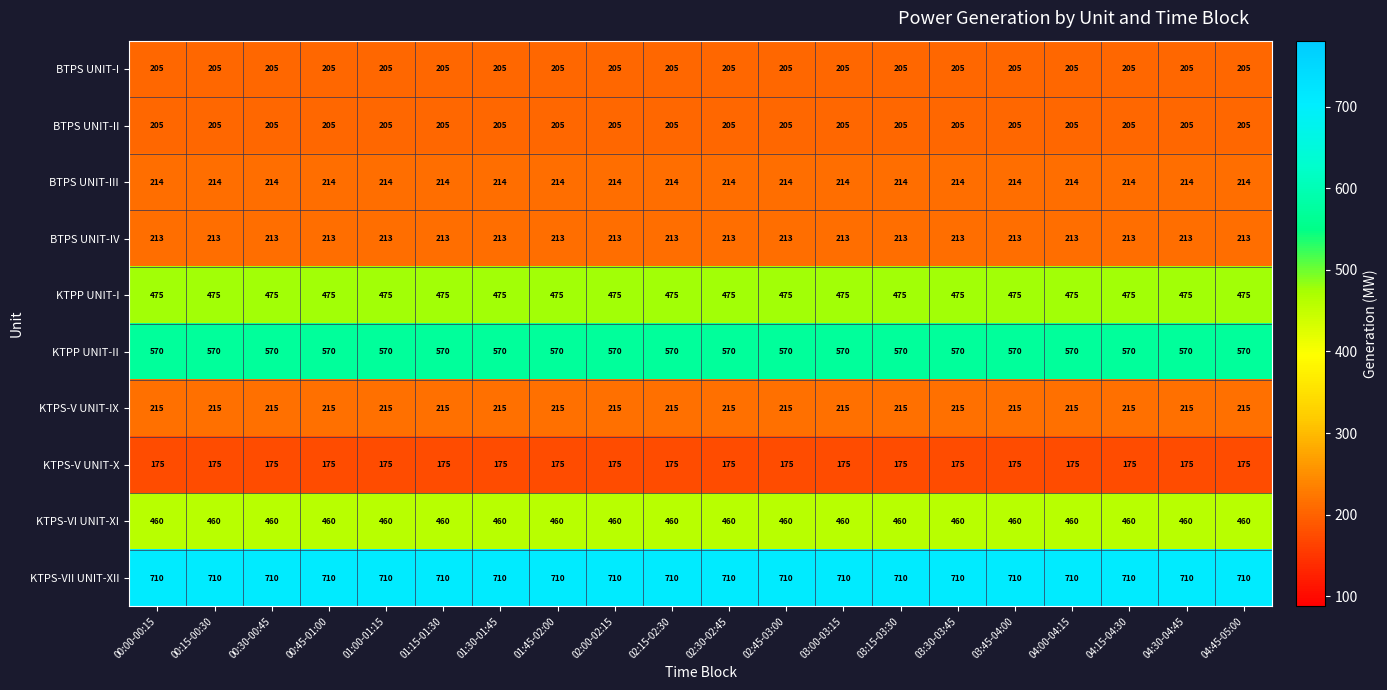

The KTPS-V UNIT-IX series shows 215 at 04:30-04:45. True or false?

True